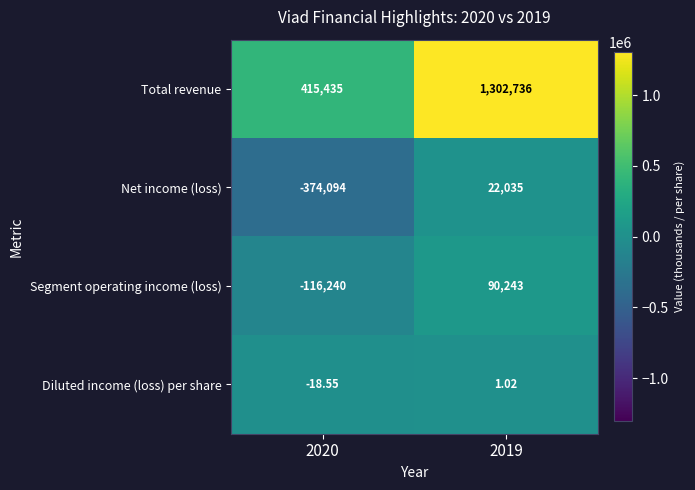

At which category is the sum across all series the highest?

2019